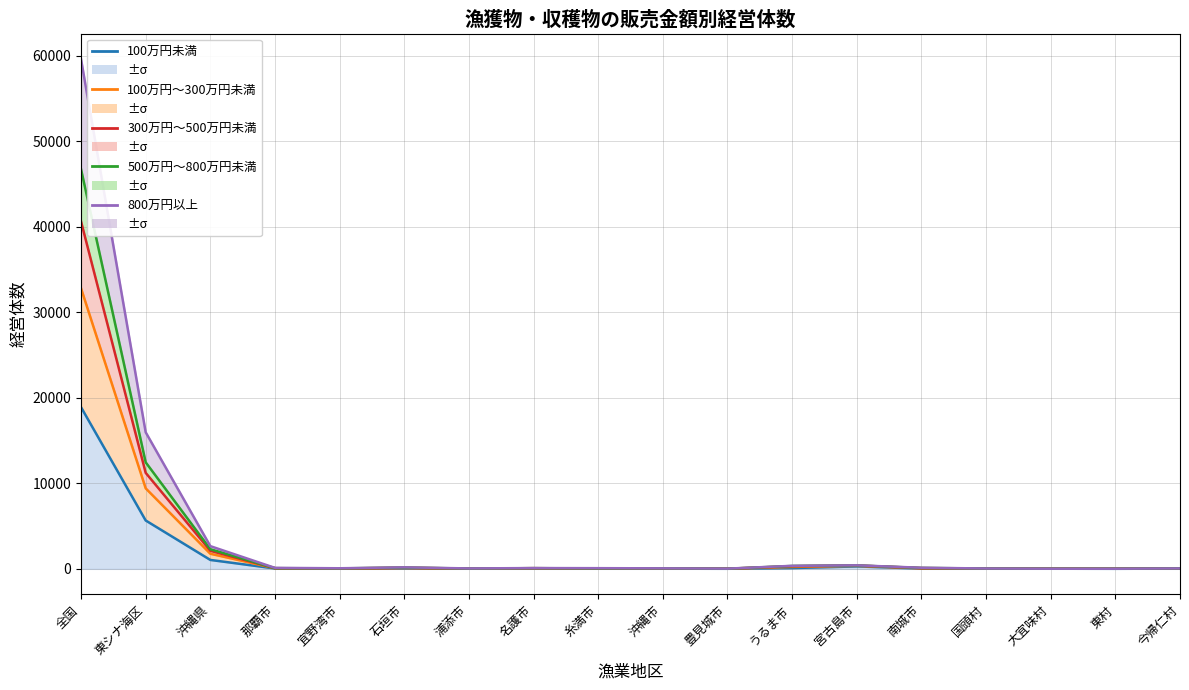

What value does the 800万円以上 series have at 国頭村, to the nearest 50?

50